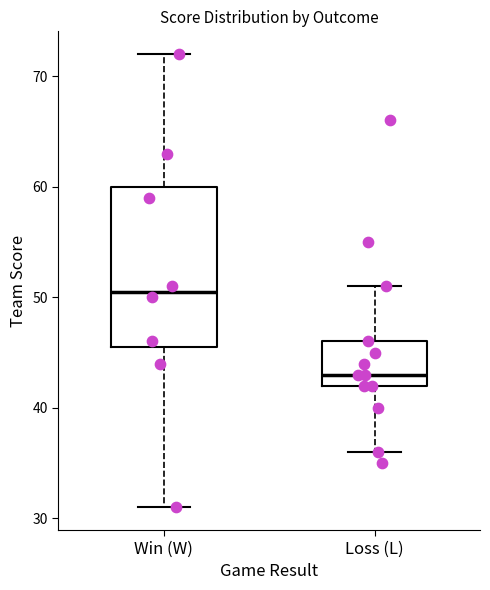

Which box's median line is the lowest?

Loss (L)